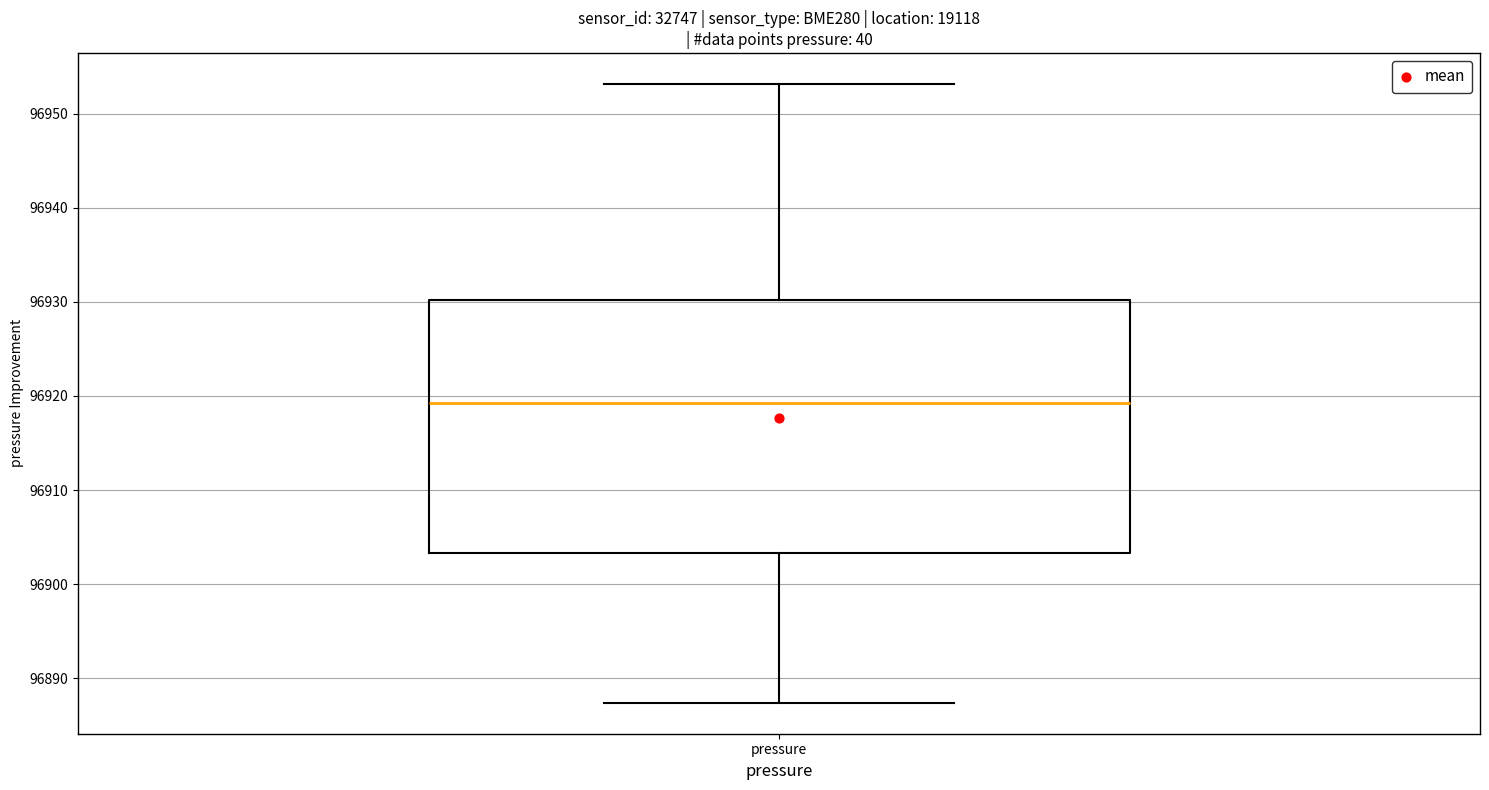

Where is the upper edge of the box for pressure on the y-axis? The values are not printed on the chart, so give them approximately, as read against the axis.

96930